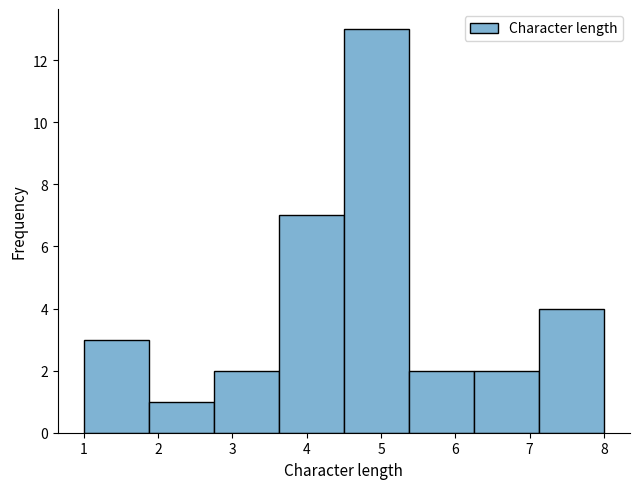

Reading left to right, transcribe this chart: for each bar, give the range it covers on the x-axis and its height. Neither the bar edges nor the heights are printed on the chart, so give them approximately, as read against the axes.

1.0 to 1.9: 3
1.9 to 2.8: 1
2.8 to 3.6: 2
3.6 to 4.5: 7
4.5 to 5.4: 13
5.4 to 6.3: 2
6.3 to 7.1: 2
7.1 to 8.0: 4